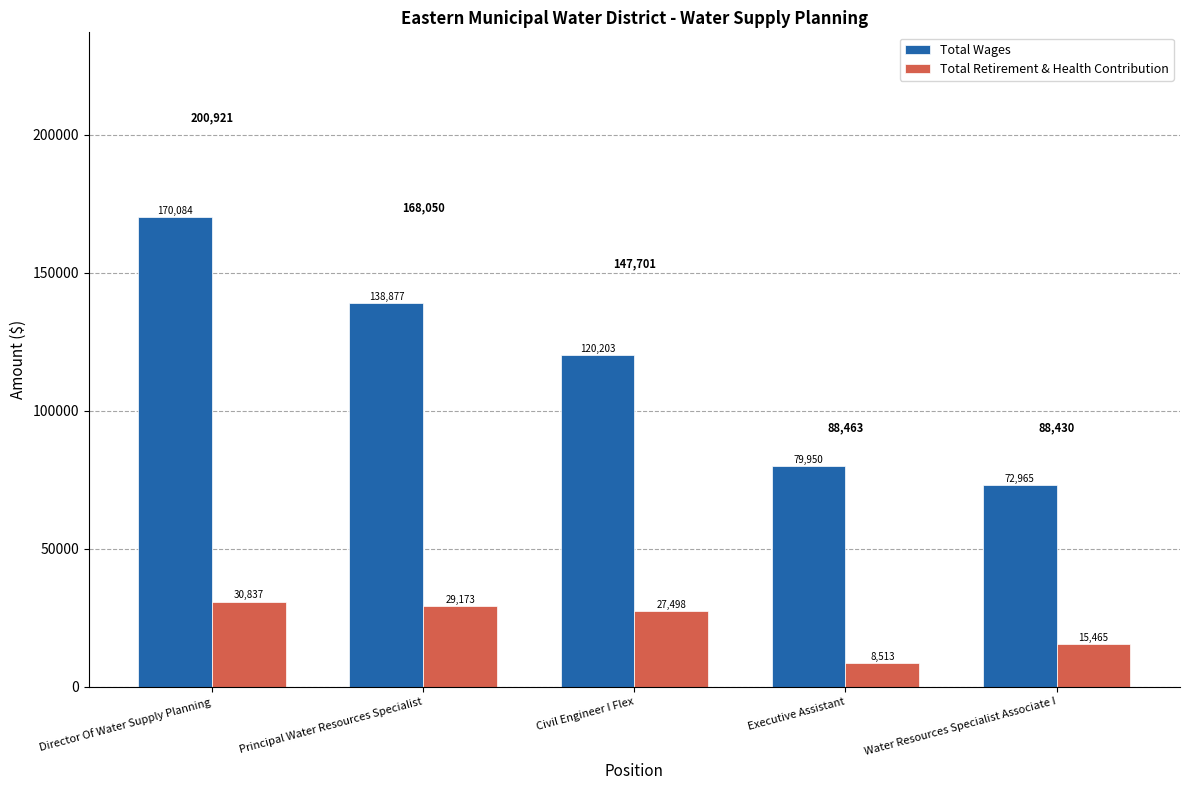

What is the difference between the maximum and minimum values in the Total Retirement & Health Contribution series?

22324